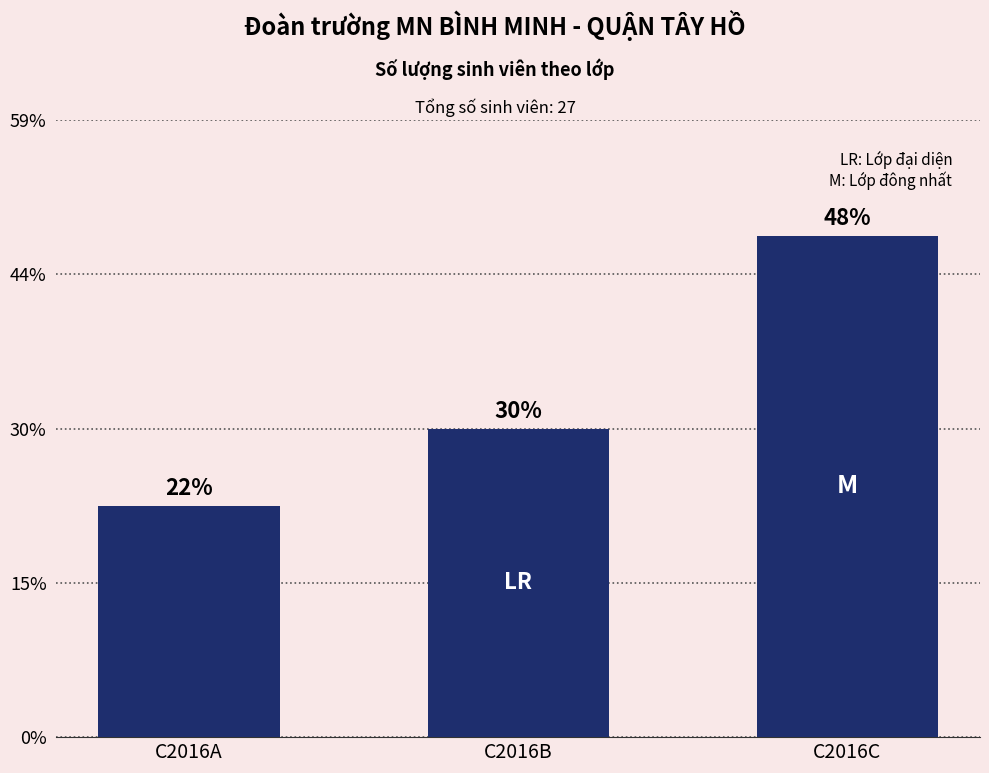

Does the chart contain any negative values?

No